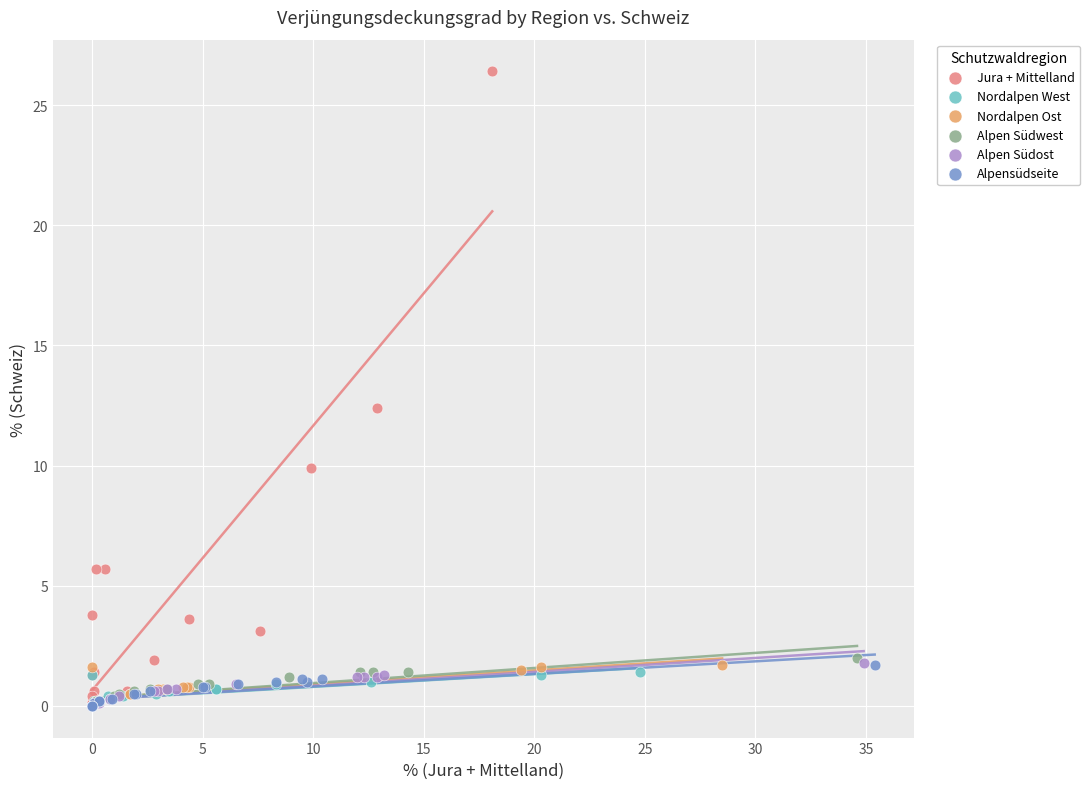

Which series has the widest spread of Y values?

Jura + Mittelland